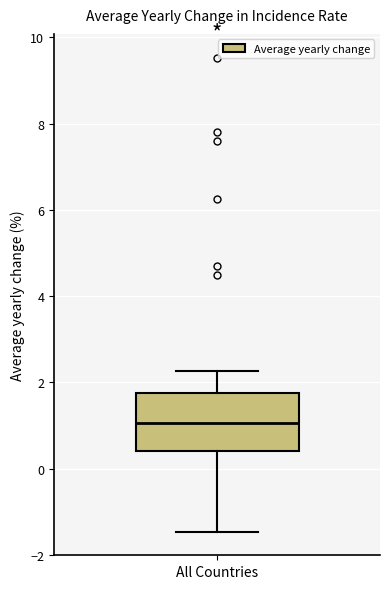

Transcribe this box plot: give where the median line is, the range the box spans, and where the two whiskers end, as read against the y-axis. The values are not printed on the chart, so give them approximately, as read against the axis.

median 1.0, box 0.4 to 1.8, whiskers -1.4 to 2.2